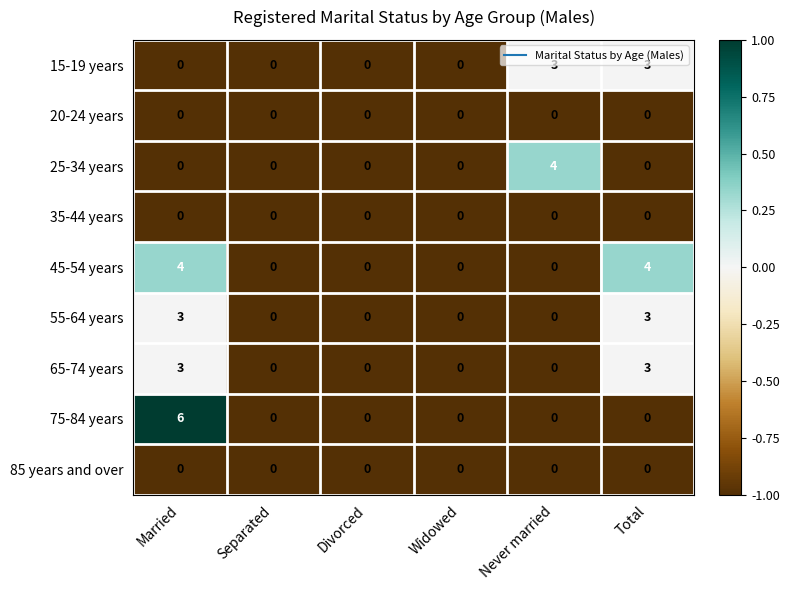

What is the total value across all series at Total?

13